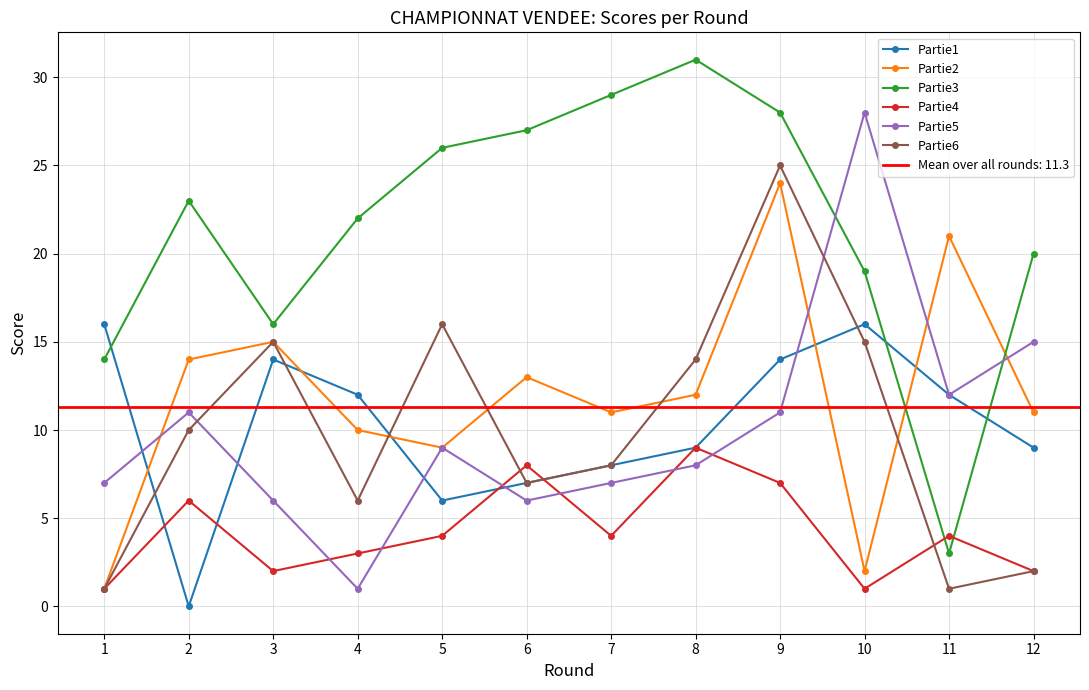

Reading left to right, what are all the values shown in this chart?

Partie1: 1=16	2=0	3=14	4=12	5=6	6=7	7=8	8=9	9=14	10=16	11=12	12=9
Partie2: 1=1	2=14	3=15	4=10	5=9	6=13	7=11	8=12	9=24	10=2	11=21	12=11
Partie3: 1=14	2=23	3=16	4=22	5=26	6=27	7=29	8=31	9=28	10=19	11=3	12=20
Partie4: 1=1	2=6	3=2	4=3	5=4	6=8	7=4	8=9	9=7	10=1	11=4	12=2
Partie5: 1=7	2=11	3=6	4=1	5=9	6=6	7=7	8=8	9=11	10=28	11=12	12=15
Partie6: 1=1	2=10	3=15	4=6	5=16	6=7	7=8	8=14	9=25	10=15	11=1	12=2